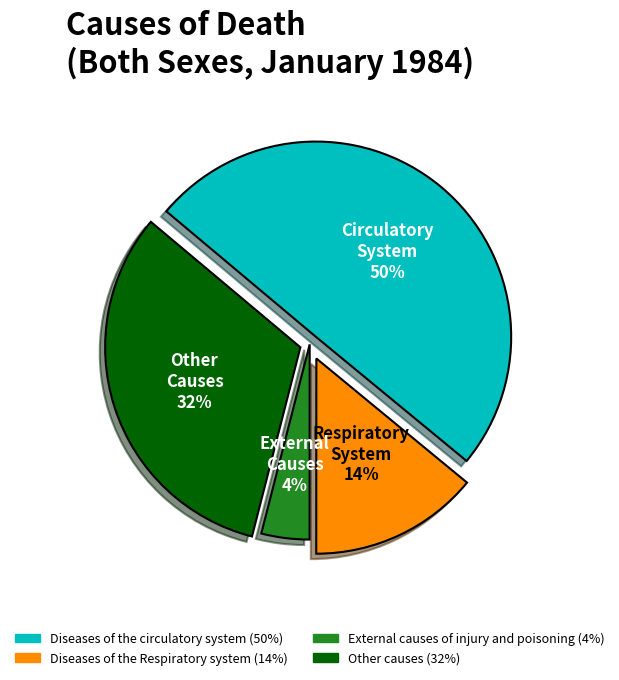

What percentage is the Diseases of the circulatory system slice, to the nearest percent?

50%